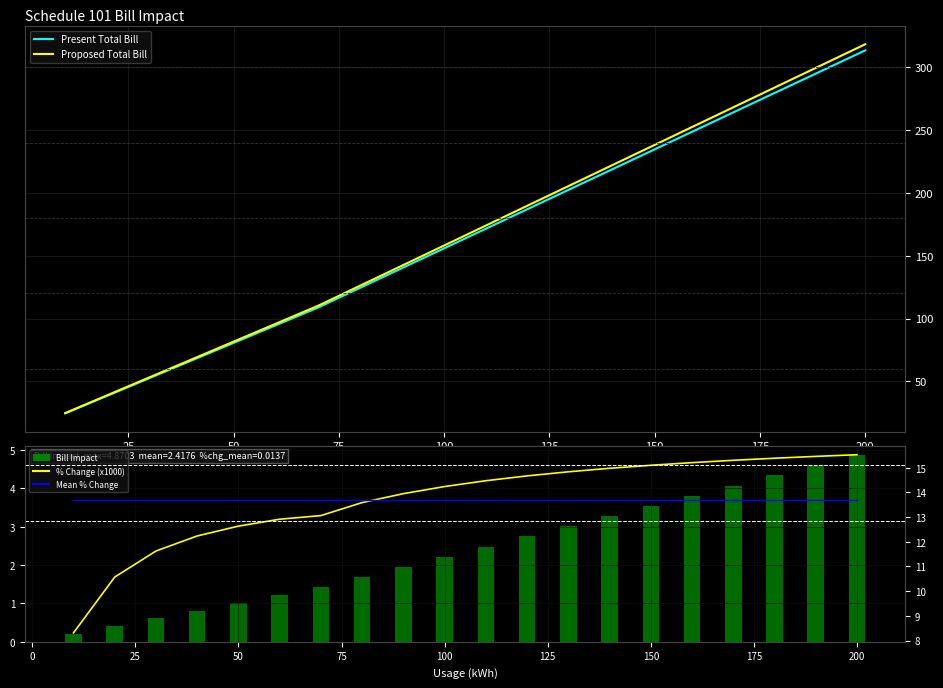

Between 175 and 14, which series saw the biggest shift?

Proposed Total Bill